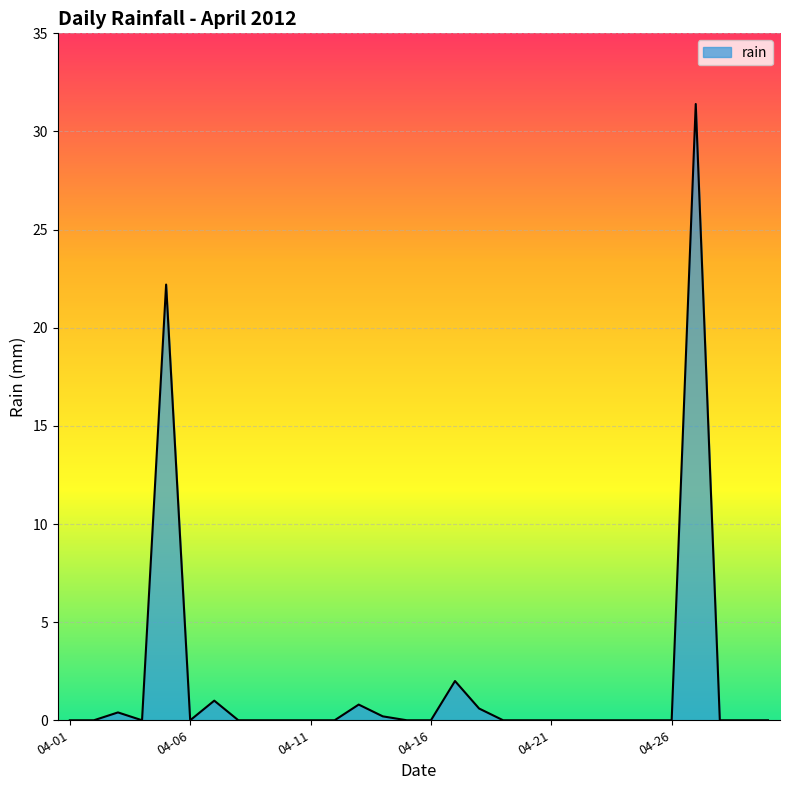

What is the difference between the maximum and minimum values?

31.4